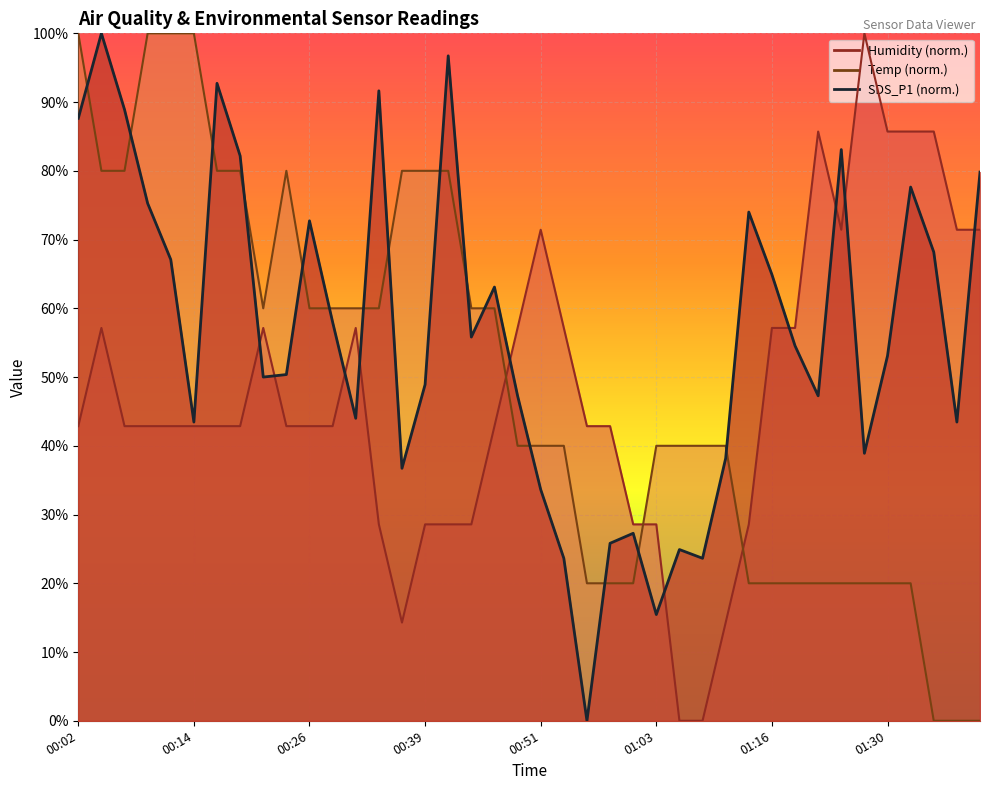

True or false: Temp has a value of 60.0 at 00:29.

True